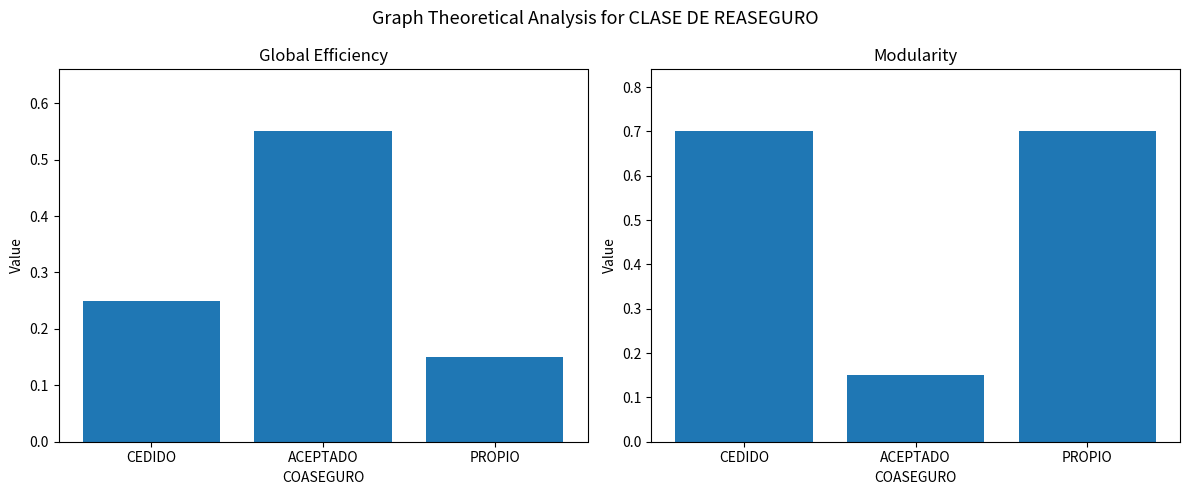

What is the average value of the Modularity series?

0.5